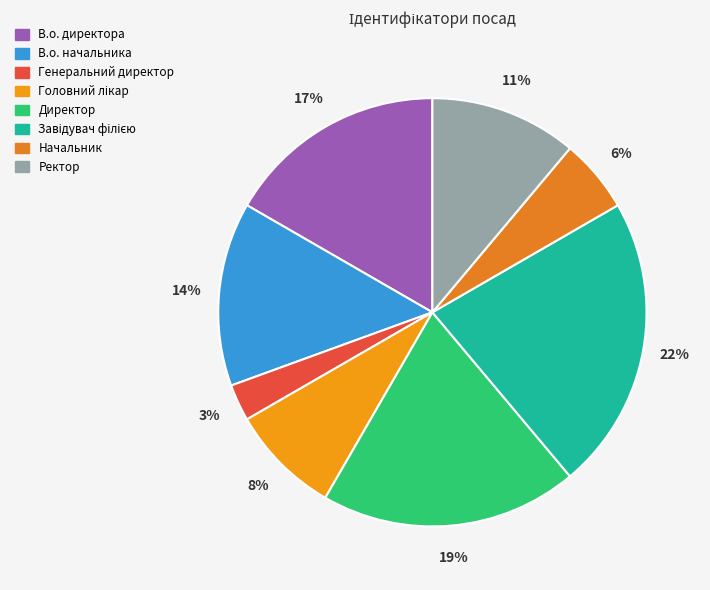

Which slice is the largest?

Завідувач філією